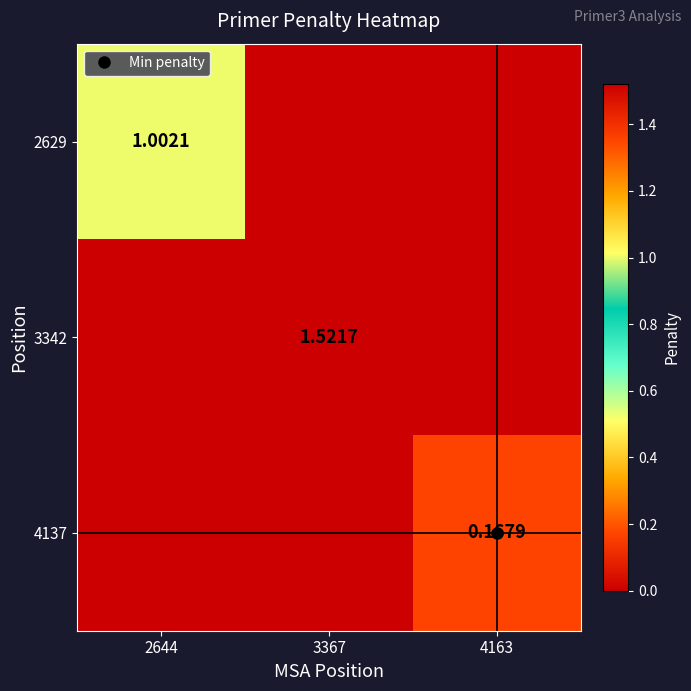

What is the spread (max minus min) of values at 2644?

1.0